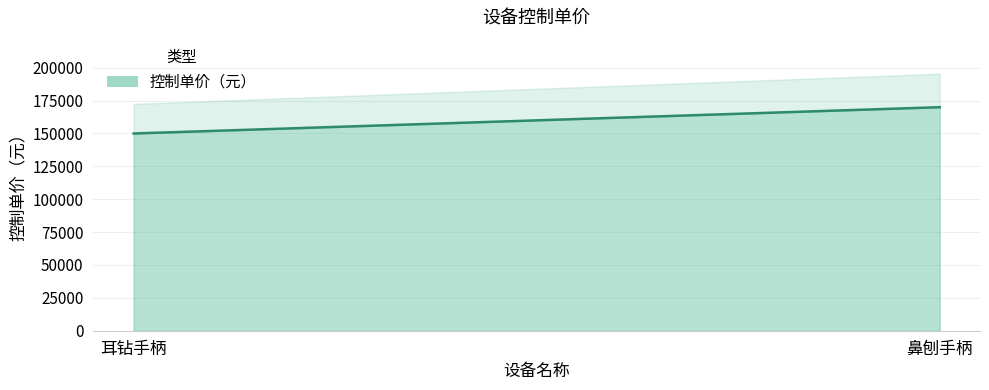

Between 鼻刨手柄 and 耳钻手柄, which is larger?

鼻刨手柄